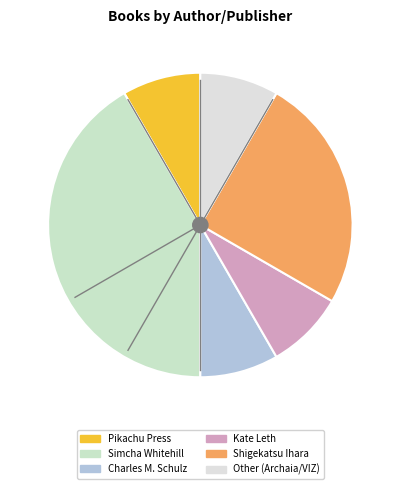

How many segments does this pie chart have?

6